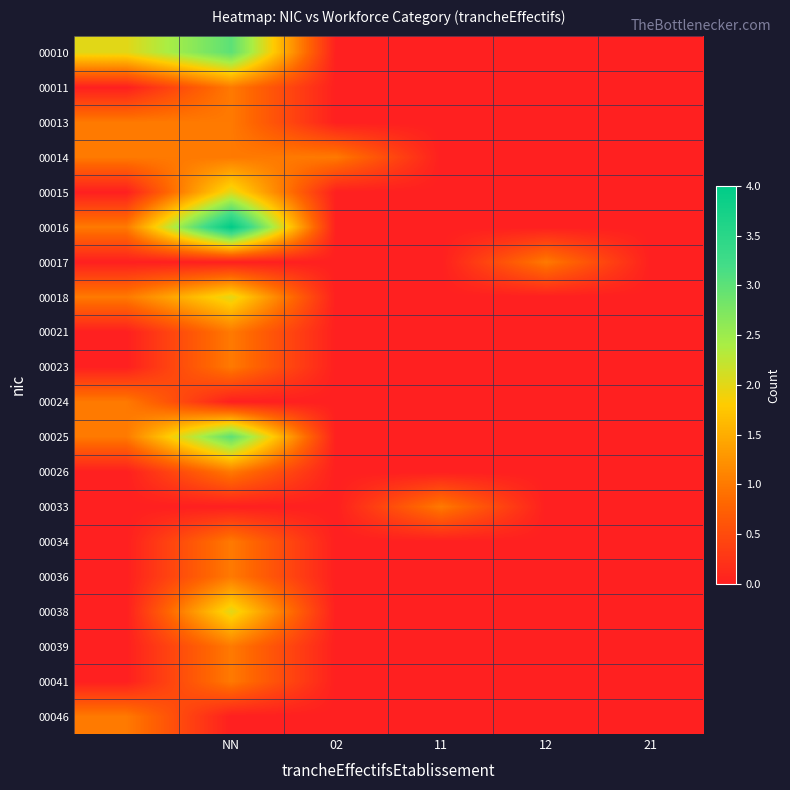

At which label does 00015 reach its peak?

NN